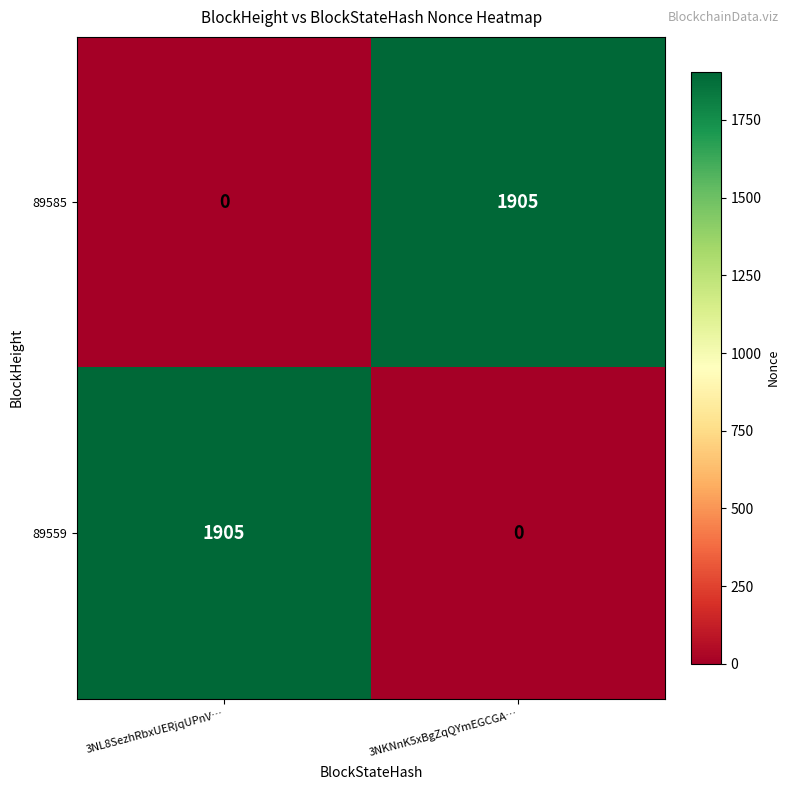

What is the difference between the 89585 values at 3NKNnK5xBgZqQYmEGCGA… and 3NL8SezhRbxUERjqUPnV…?

1905